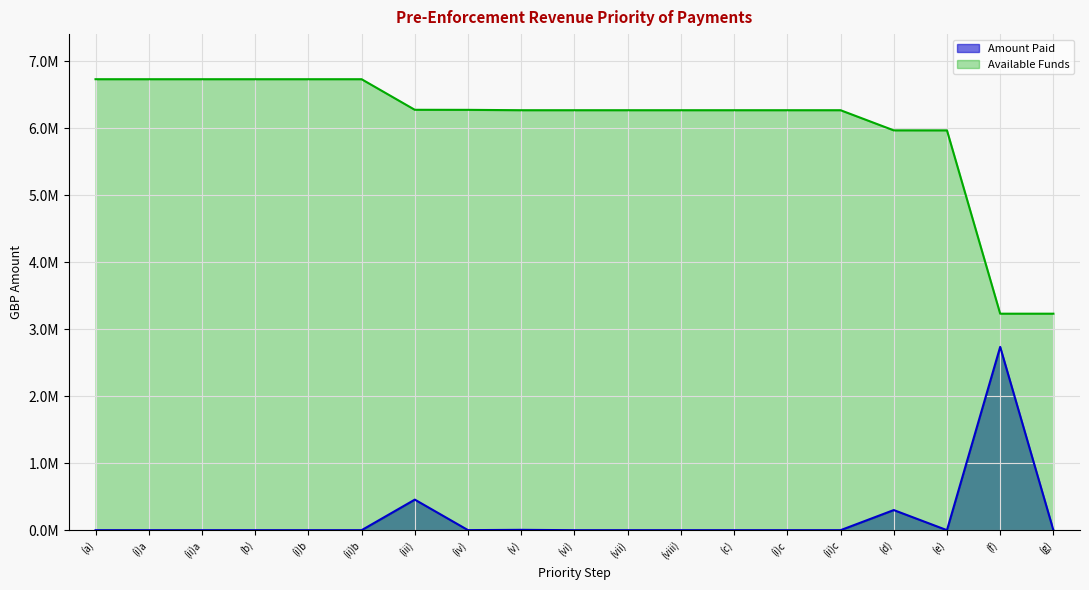

List the labels in order of Available Funds value, largest first.

(a), (i)a, (ii)a, (b), (i)b, (ii)b, (iii), (iv), (v), (vi), (vii), (viii), (c), (i)c, (ii)c, (d), (e), (f), (g)